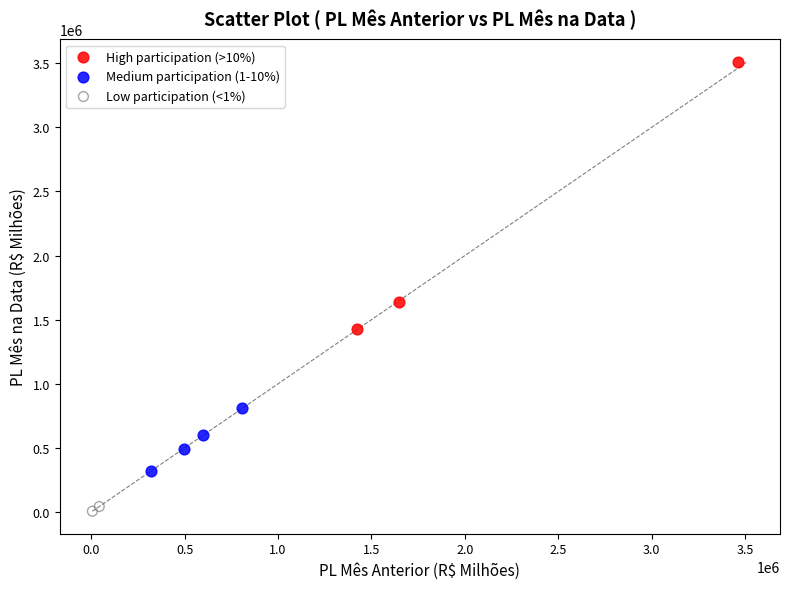

What are all the series names shown in the legend?

High participation (>10%), Medium participation (1-10%), Low participation (<1%)